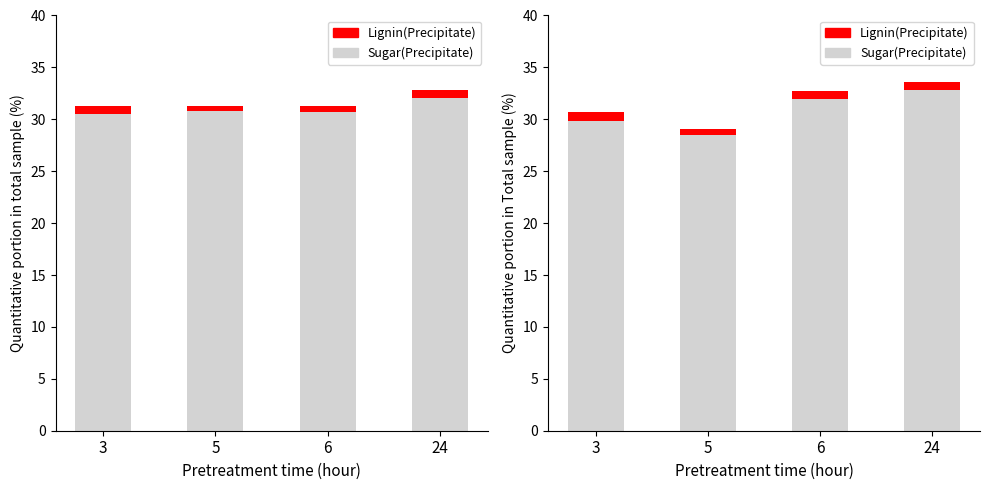

What is the average value of the Sugar(Precipitate) series?

30.8